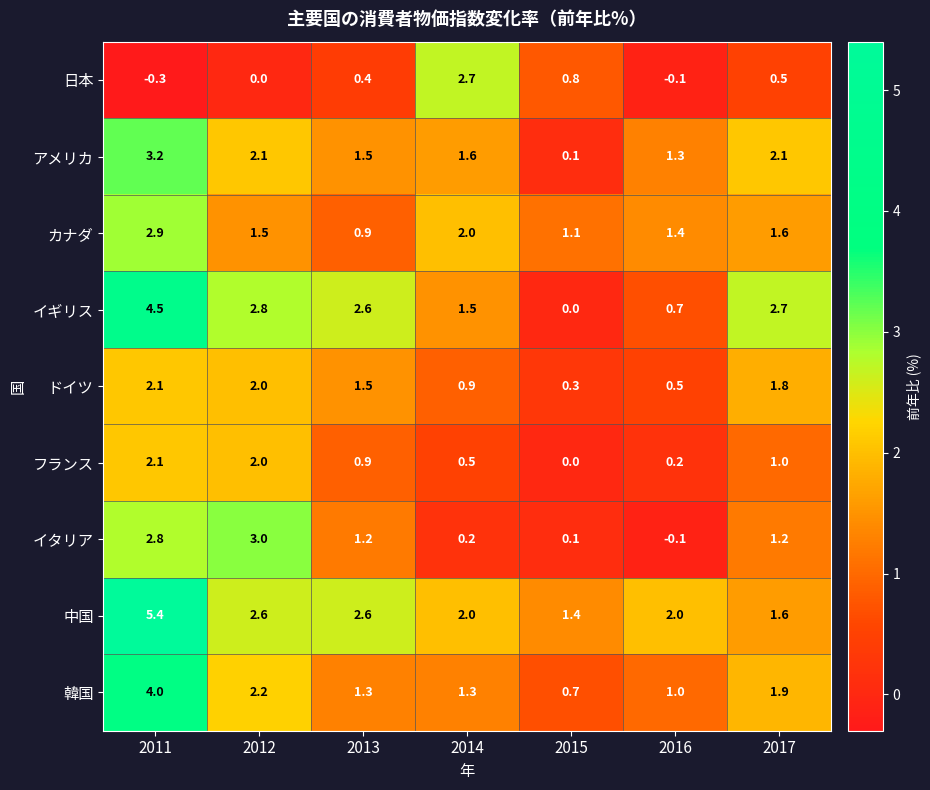

Which series has the largest range (max minus min)?

イギリス